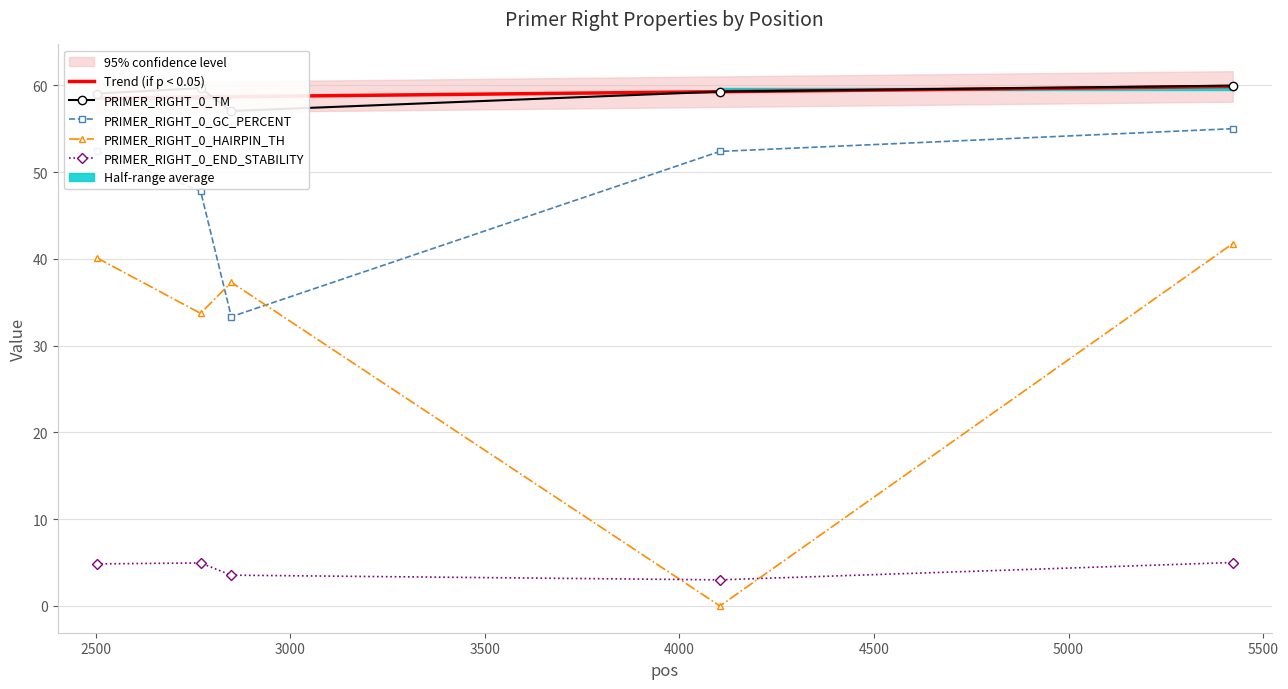

List the labels in order of PRIMER_RIGHT_0_END_STABILITY value, smallest first.

4104, 2848, 2502, 2769, 5422